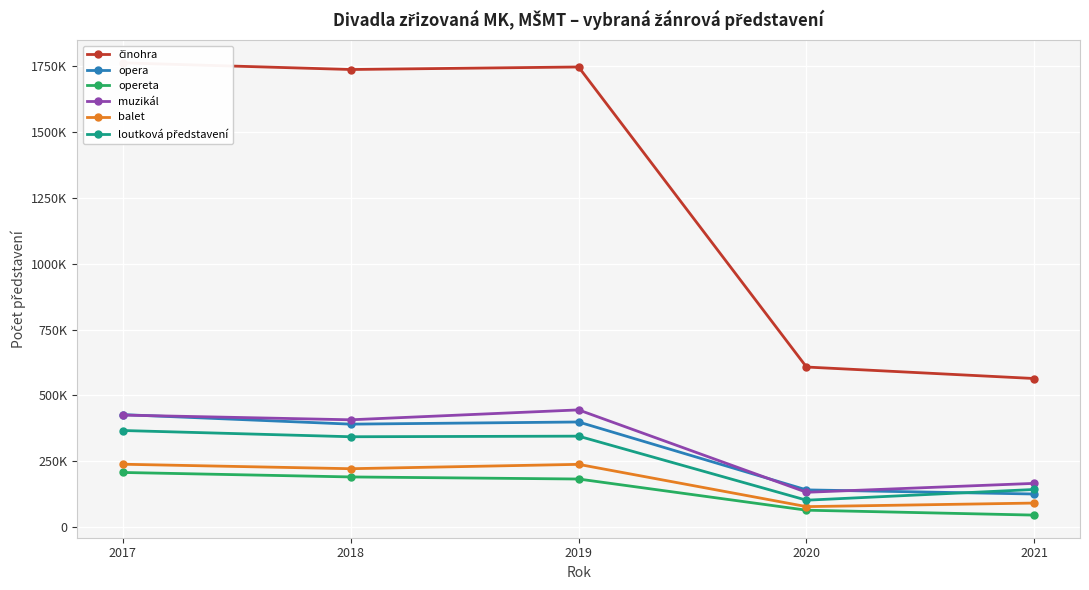

At which category does loutková představení reach its first local peak?

2019